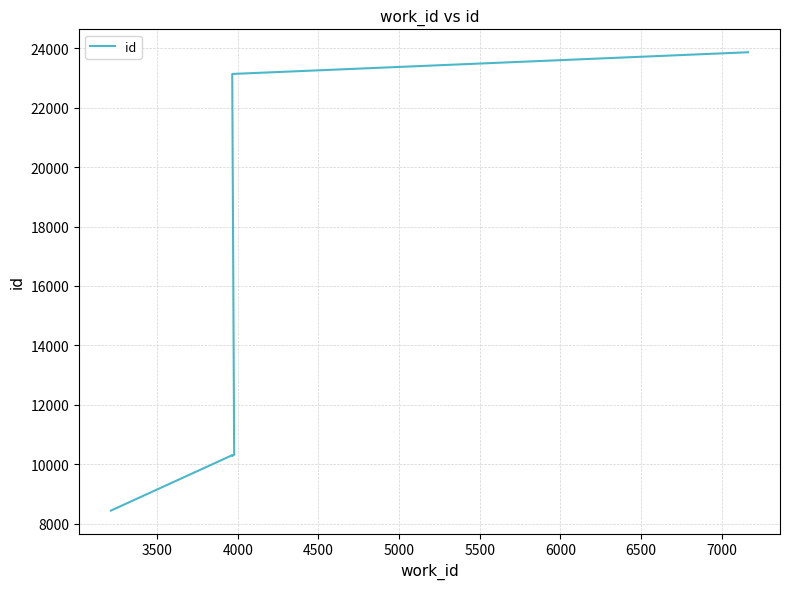

Between 7000 and 4500, which is larger?

7000